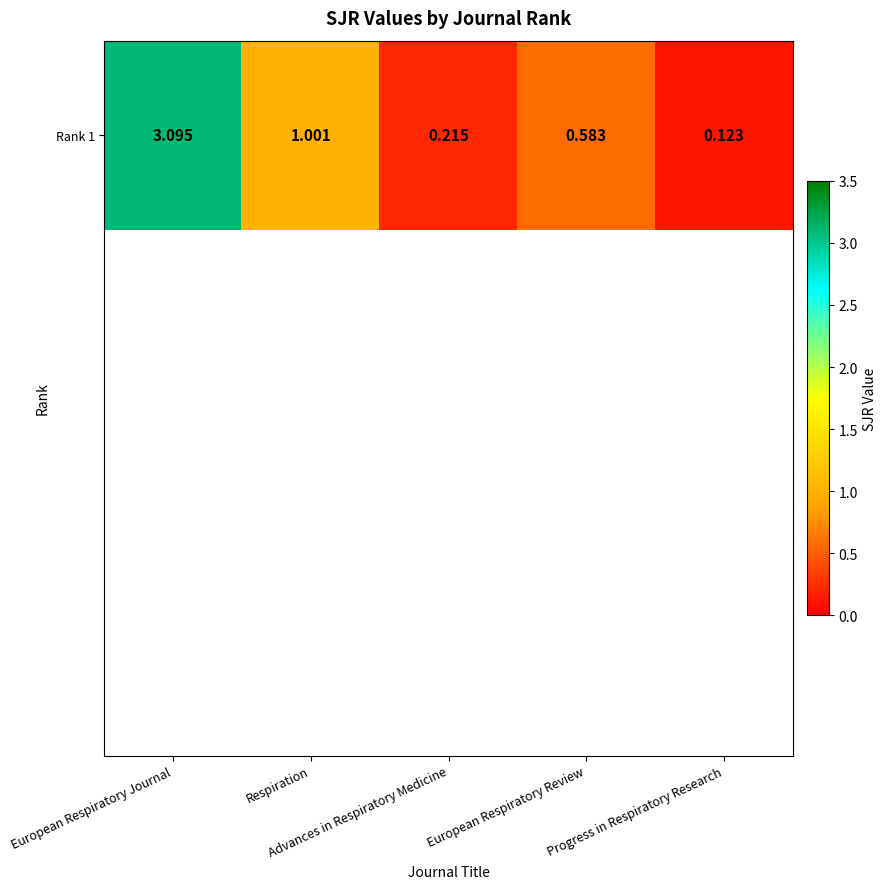

Which category has the highest value across all series?

European Respiratory Journal